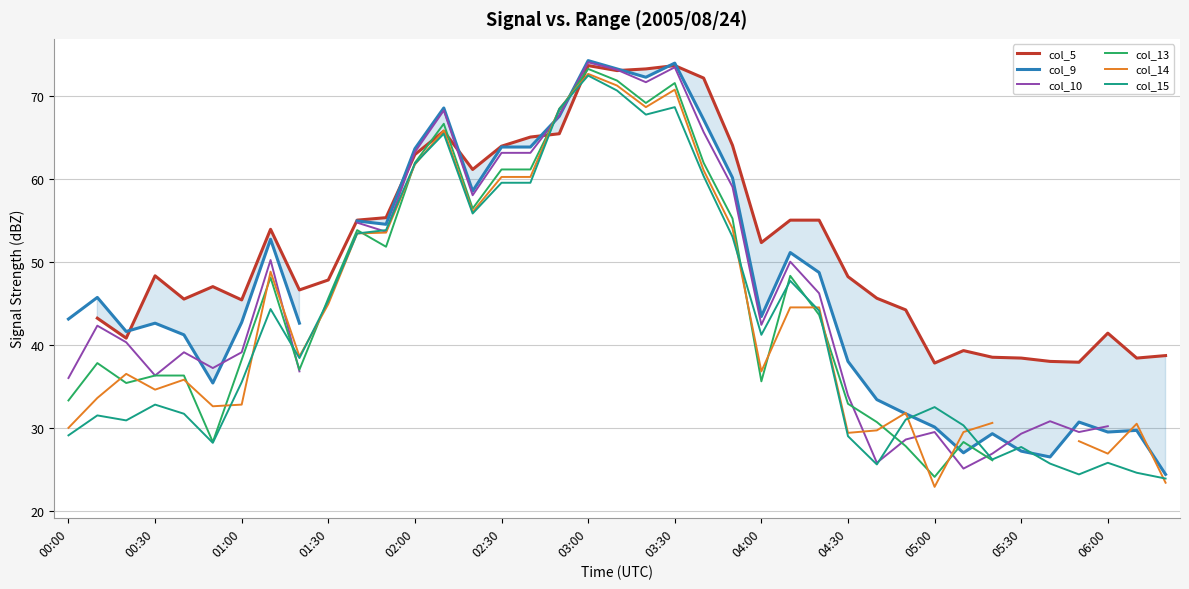

In col_5, how many points are higher than both neighbors (excluding endpoints)?

8